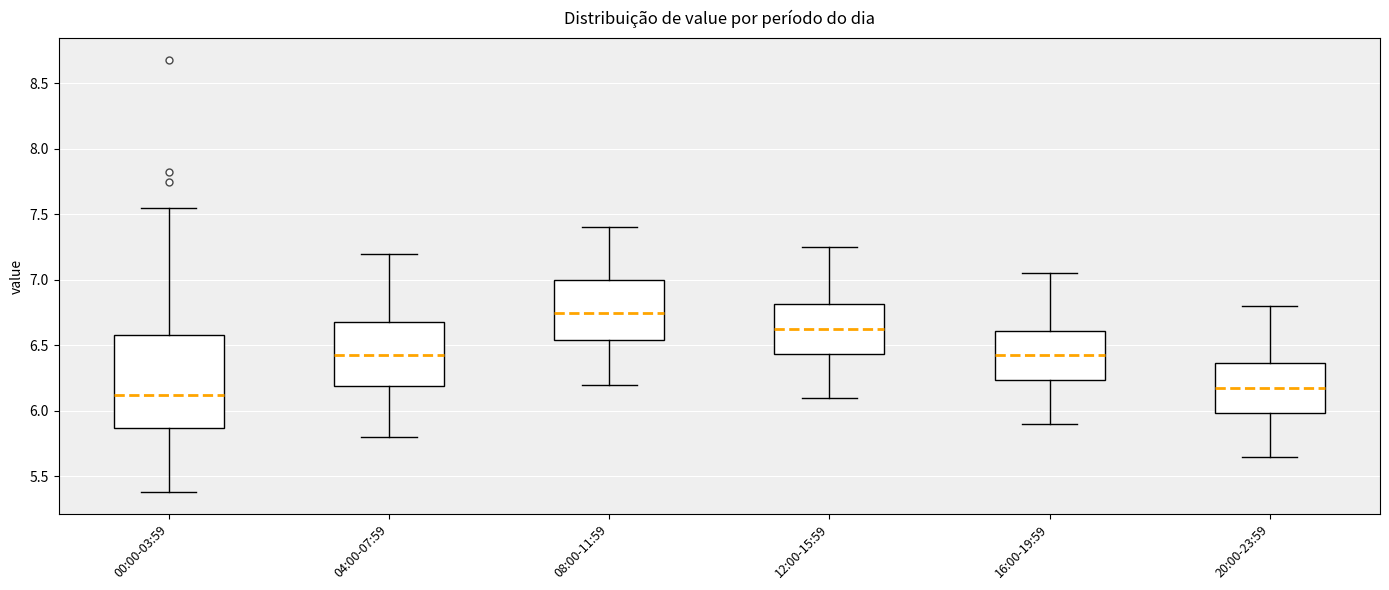

Reading left to right, read every box against the y-axis: the position of its median line, the range the box covers, and the ends of its whiskers. The values are not printed on the chart, so give them approximately, as read against the axis.

00:00-03:59: median 6.15, box 5.85 to 6.60, whiskers 5.40 to 7.55
04:00-07:59: median 6.45, box 6.20 to 6.70, whiskers 5.80 to 7.20
08:00-11:59: median 6.75, box 6.55 to 7.00, whiskers 6.20 to 7.40
12:00-15:59: median 6.65, box 6.45 to 6.80, whiskers 6.10 to 7.25
16:00-19:59: median 6.45, box 6.25 to 6.60, whiskers 5.90 to 7.05
20:00-23:59: median 6.20, box 6.00 to 6.35, whiskers 5.65 to 6.80